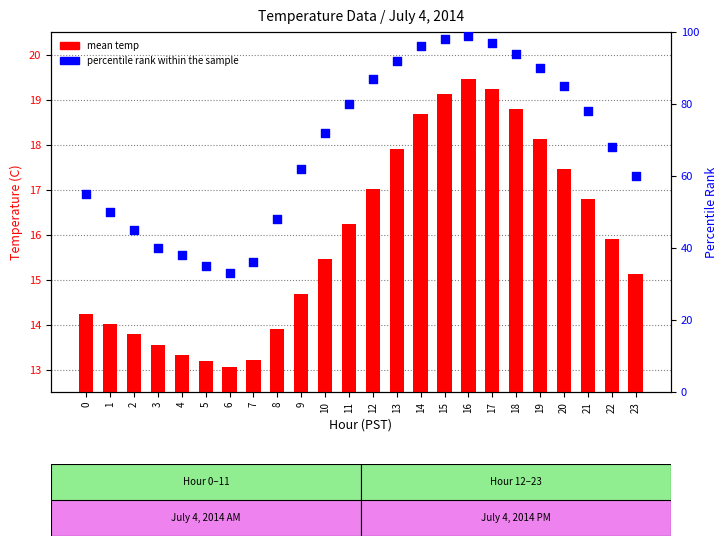

Which series has the widest spread of Y values?

percentile rank